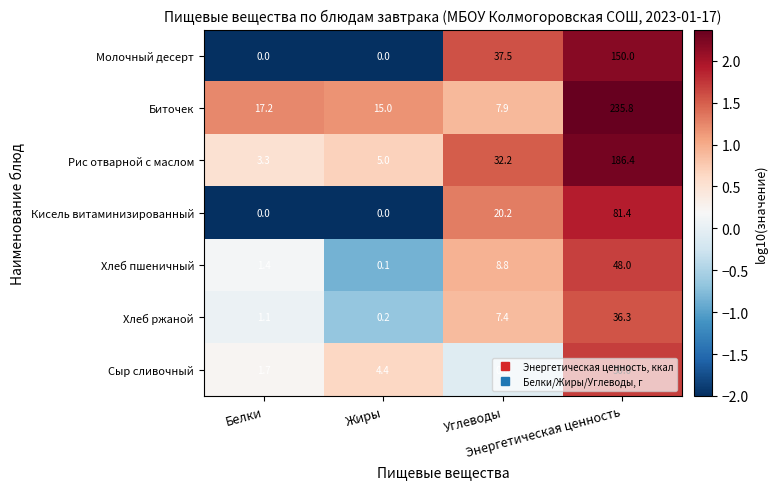

What is the maximum value for Рис отварной с маслом?

186.4